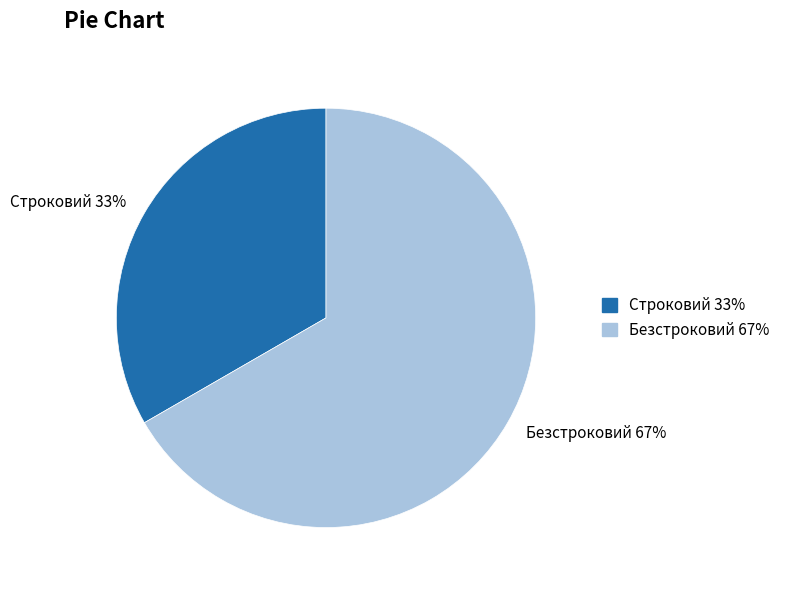

Which slice represents more than half of the pie?

Безстроковий